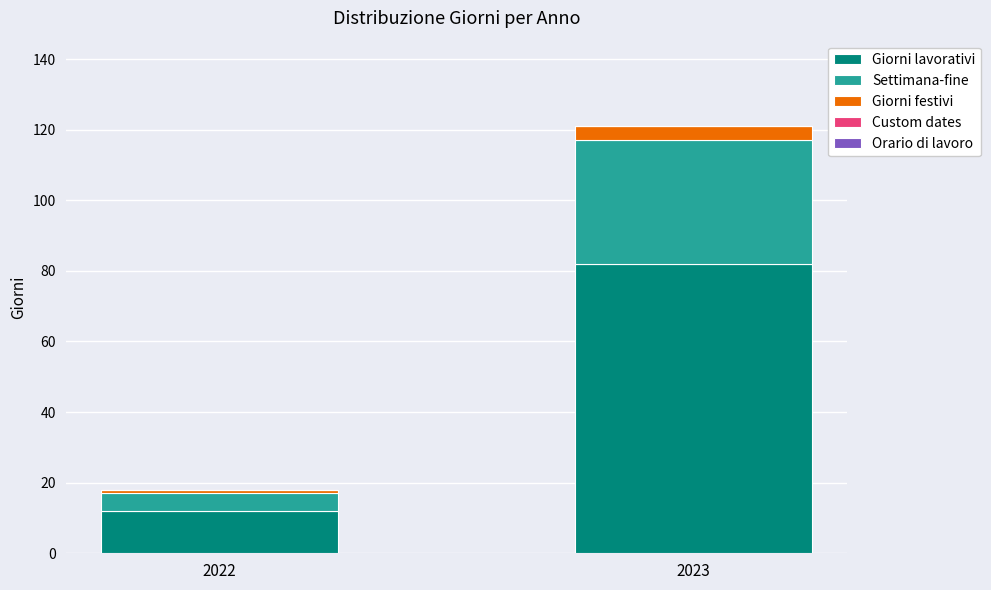

What is the total value across all series at 2023?

121